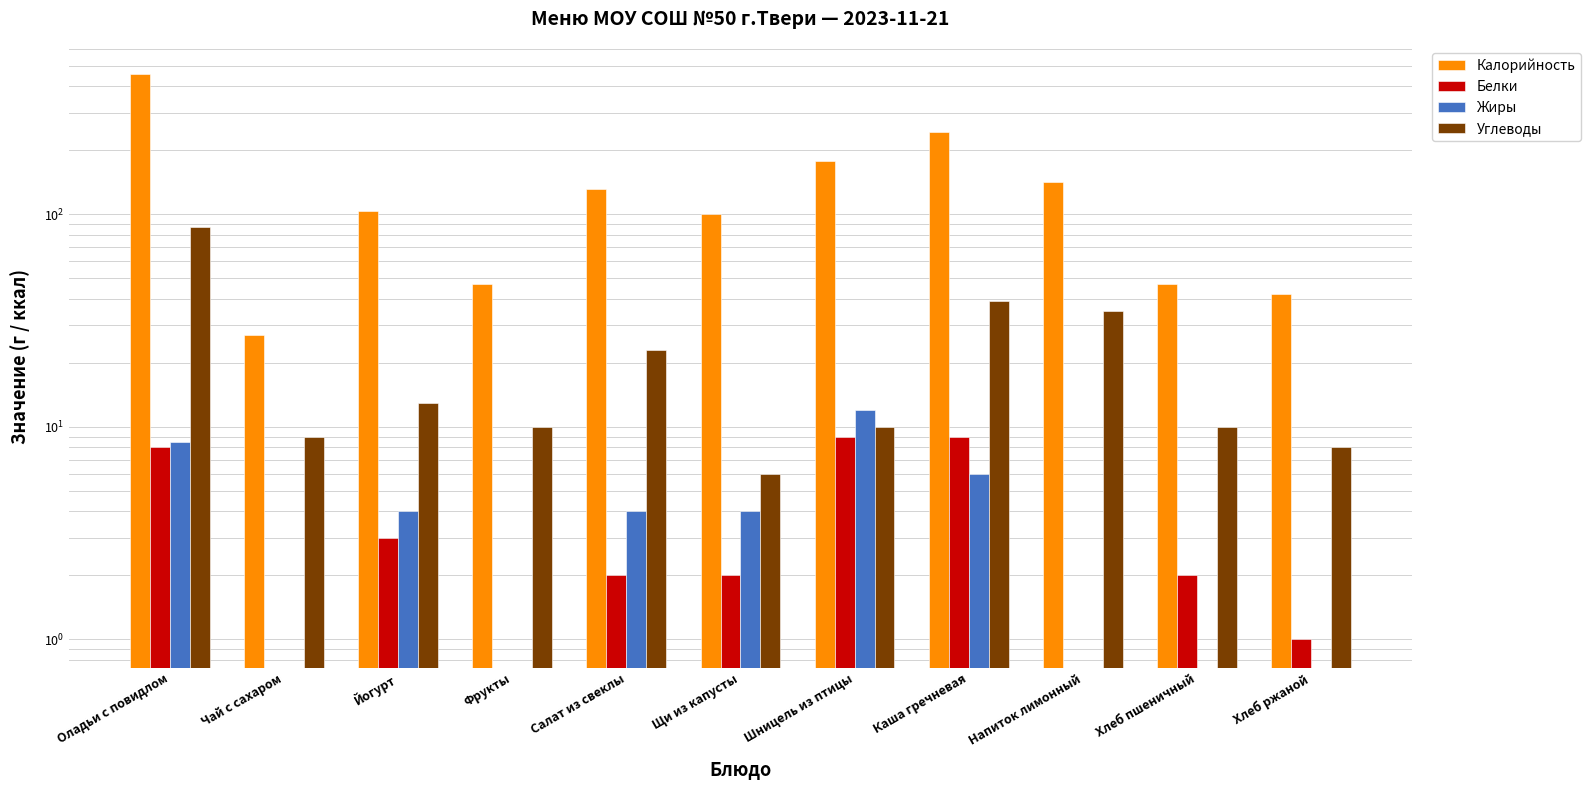

Are the bars horizontal?

No